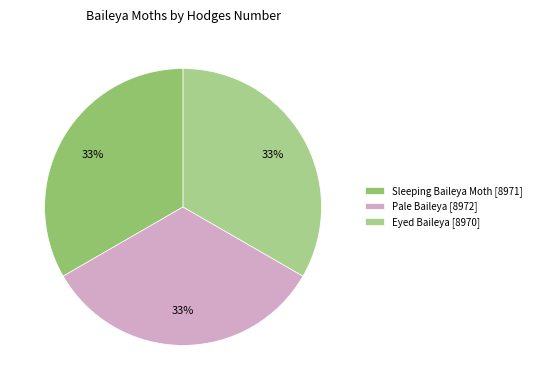

True or false: Pale Baileya accounts for 20% of the total.

False